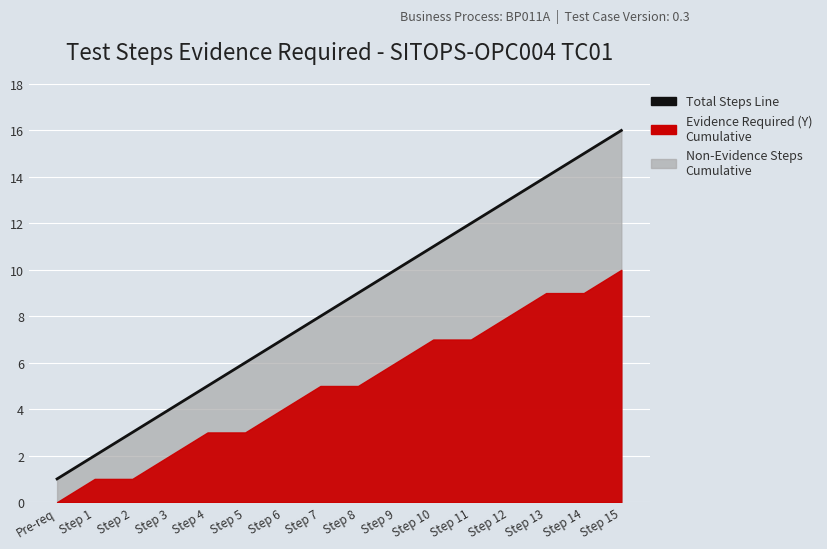

True or false: the data shows 1 at Pre-req.

True